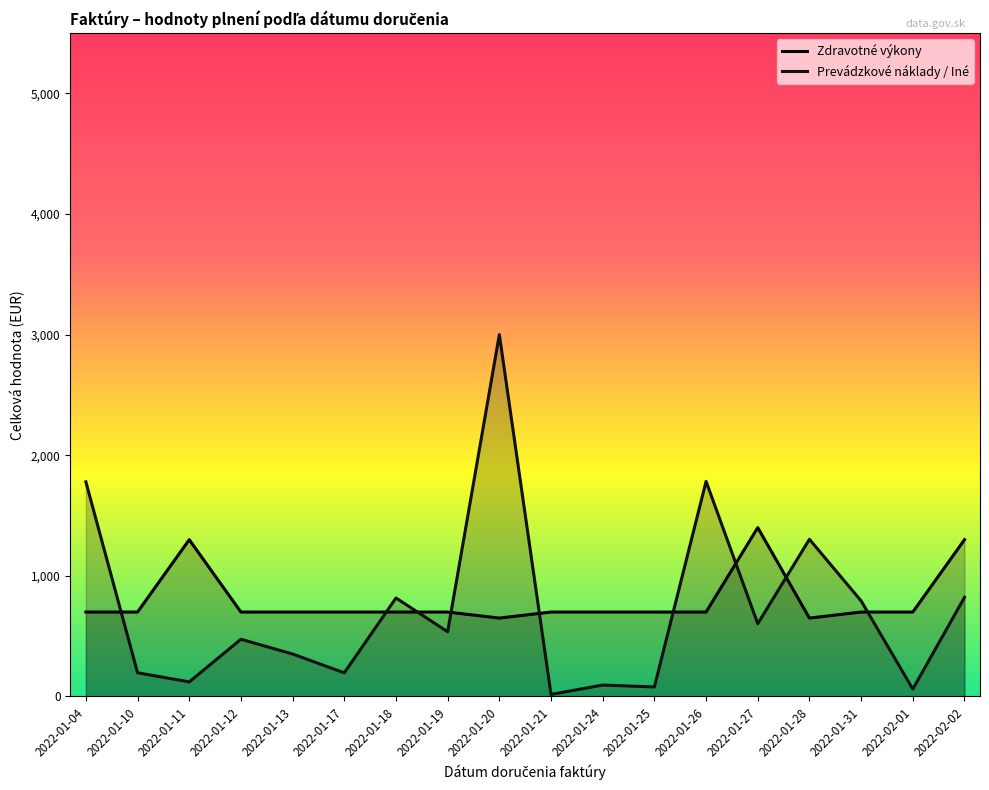

What position from the right is 2022-01-19?

11